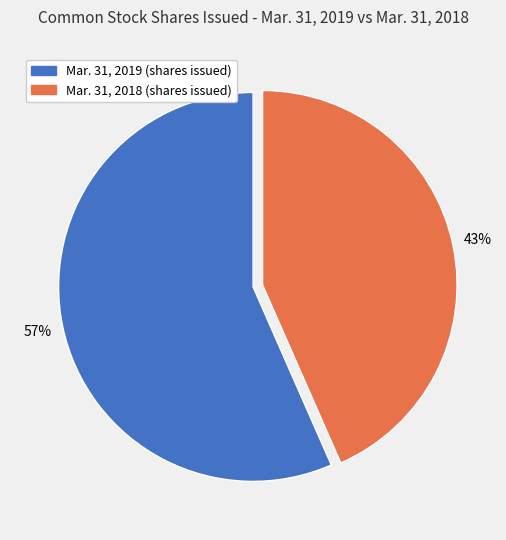

Do Mar. 31, 2018 (shares issued) and Mar. 31, 2019 (shares issued) together represent more than half of the pie?

Yes